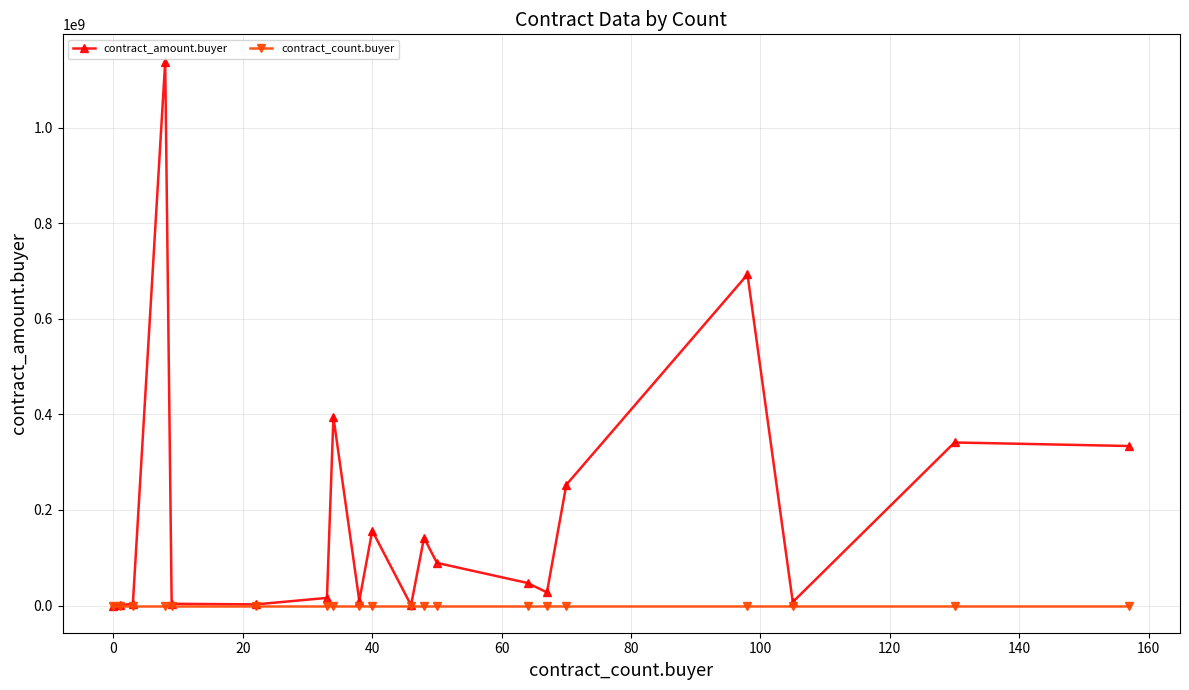

Which series has the largest total across all categories?

contract_amount.buyer